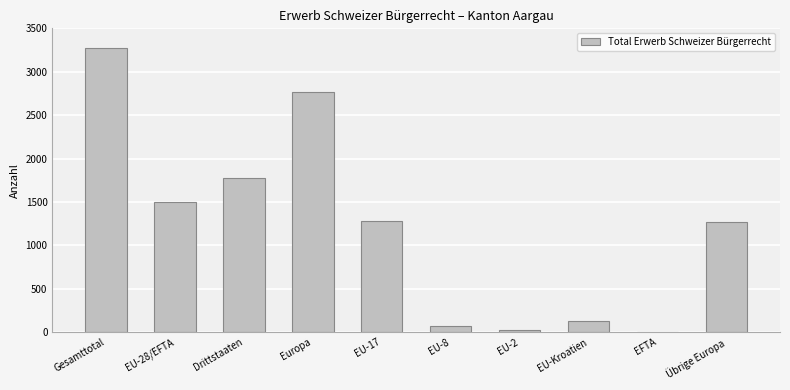

True or false: the data shows 1482 at Europa.

False